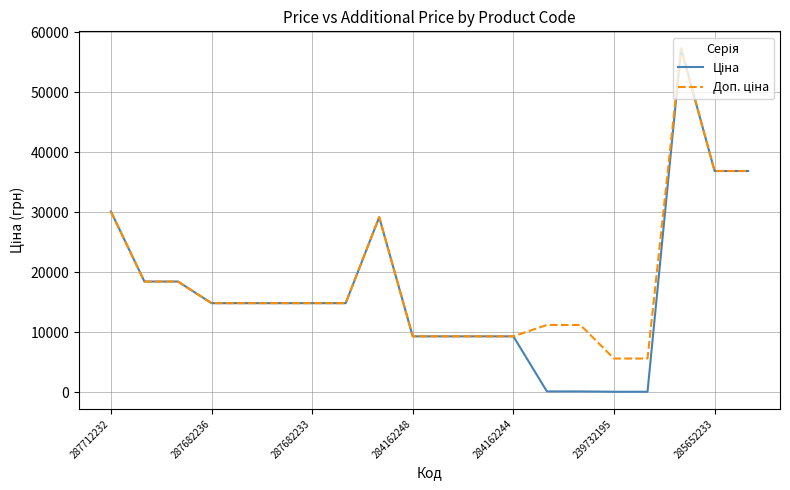

How many lines are shown in the chart?

2